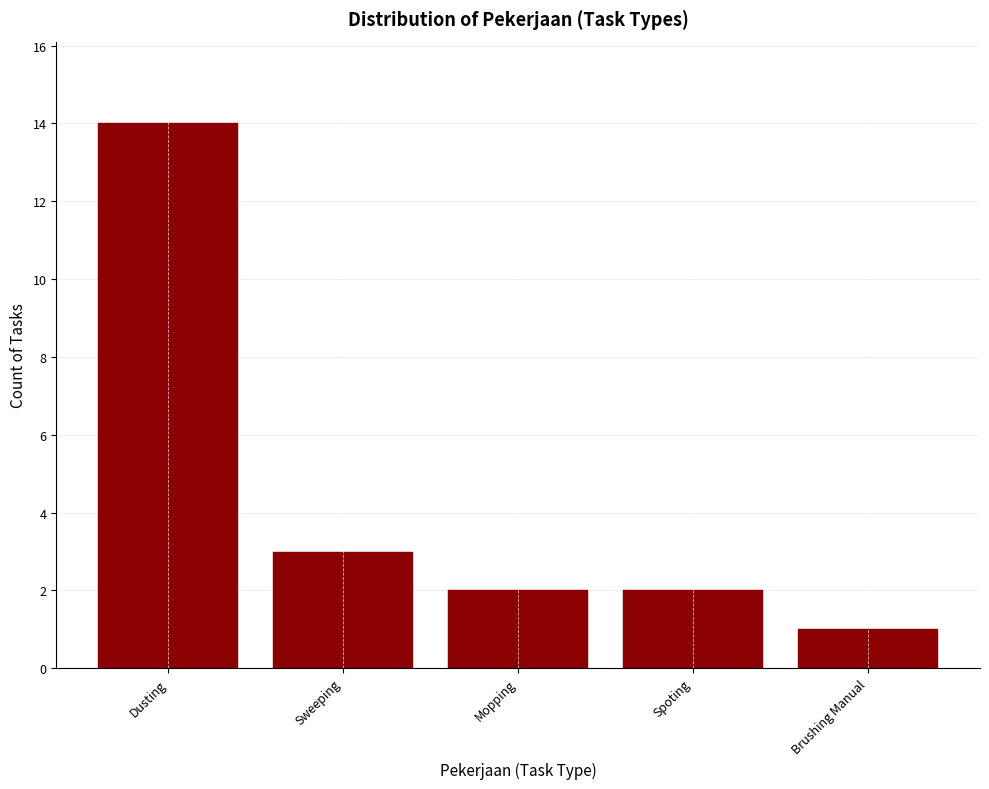

Reading left to right, extract all data points from this chart.

14	3	2	2	1